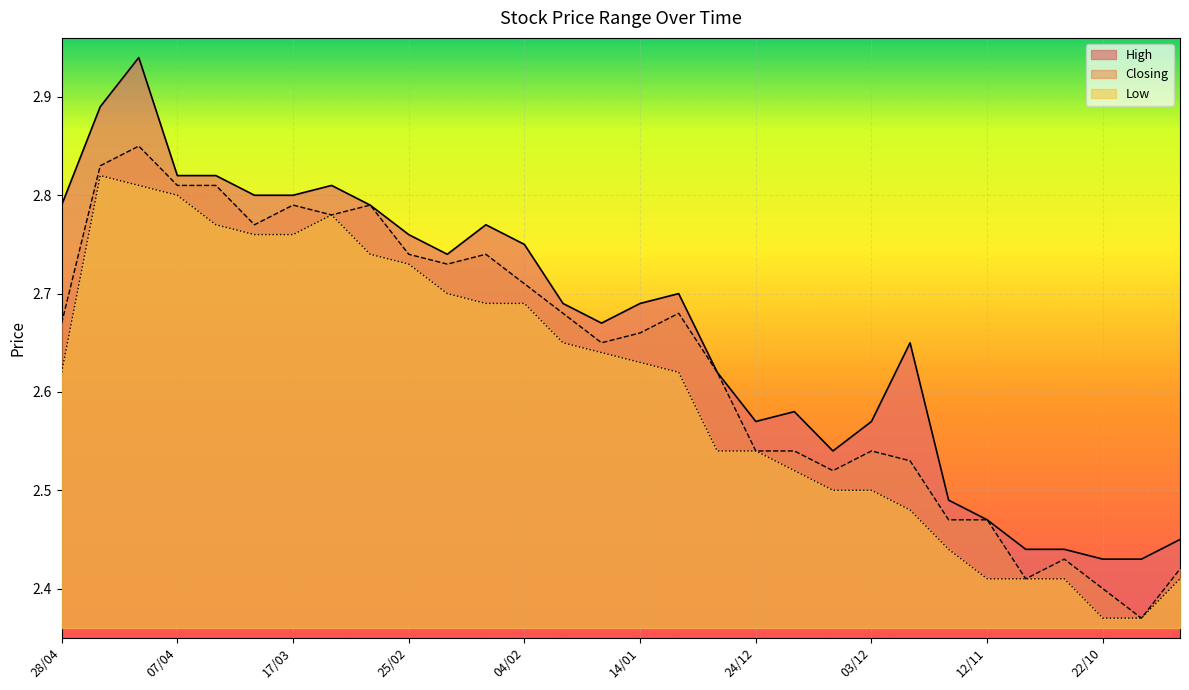

What is the total value across all series at 25/02?

8.2